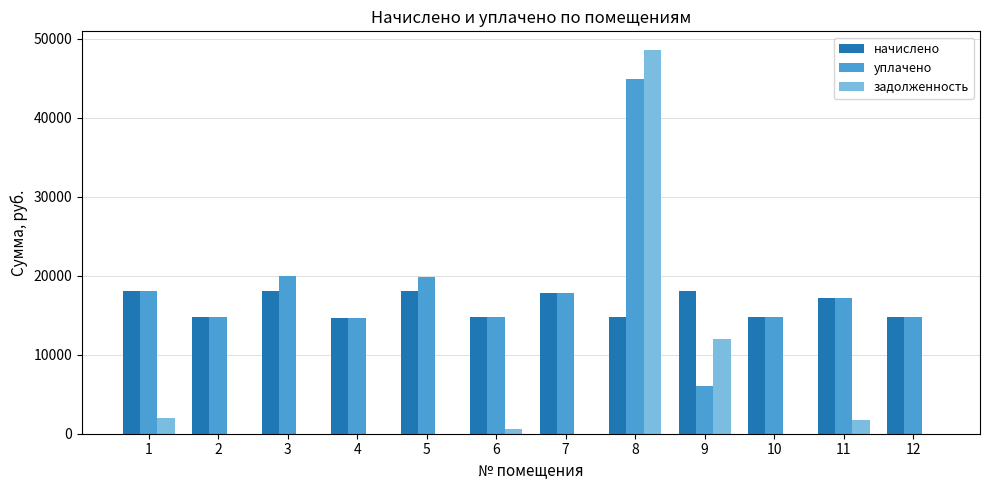

Which series has the widest spread of values?

задолженность